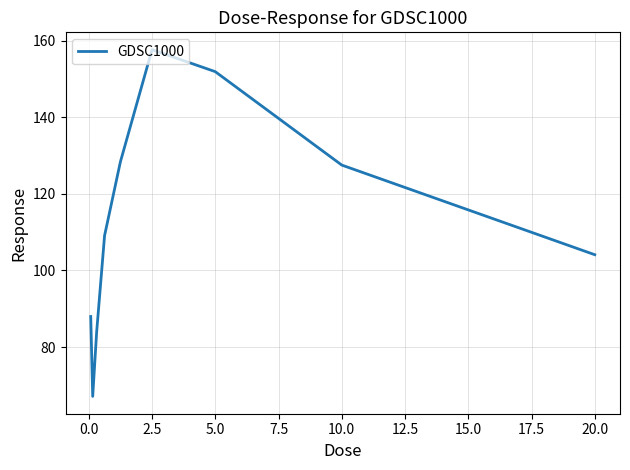

Does the chart display data point markers on the line(s)?

No